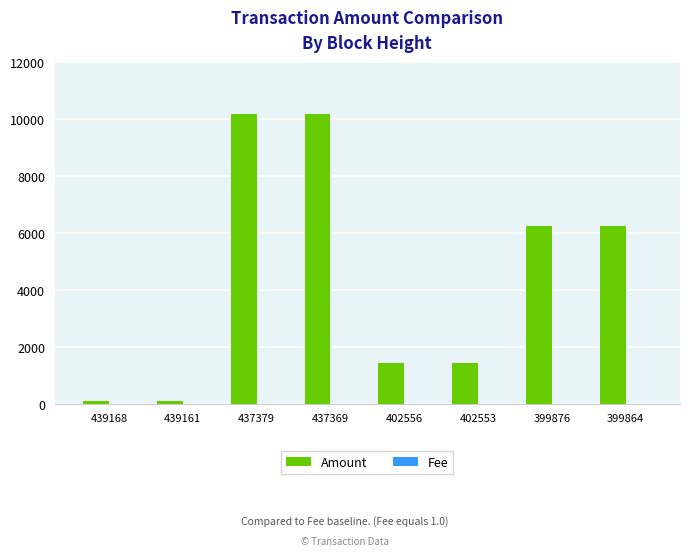

Which series has the largest total across all categories?

Amount